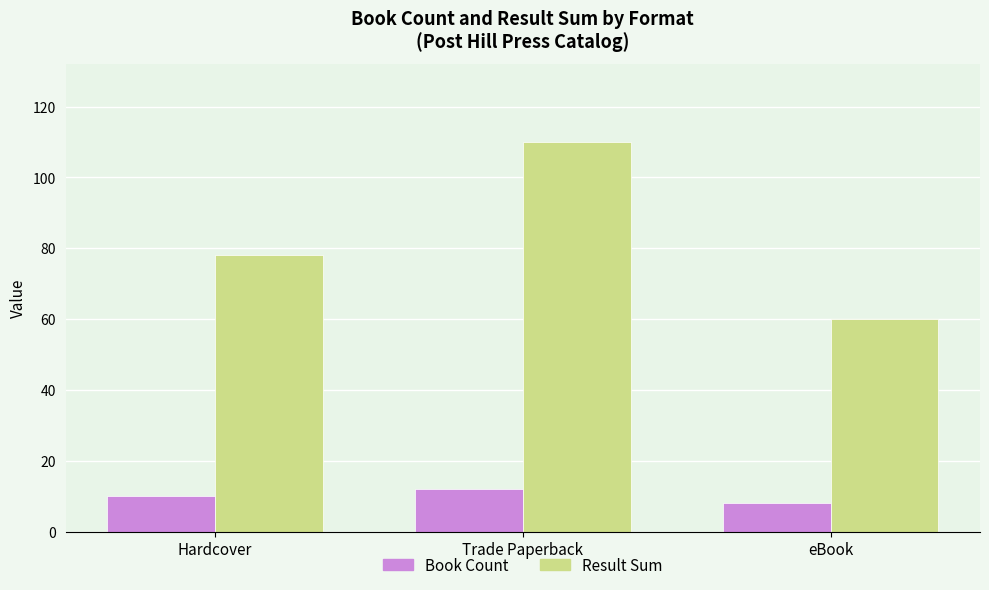

Which series has the largest total across all categories?

Result Sum